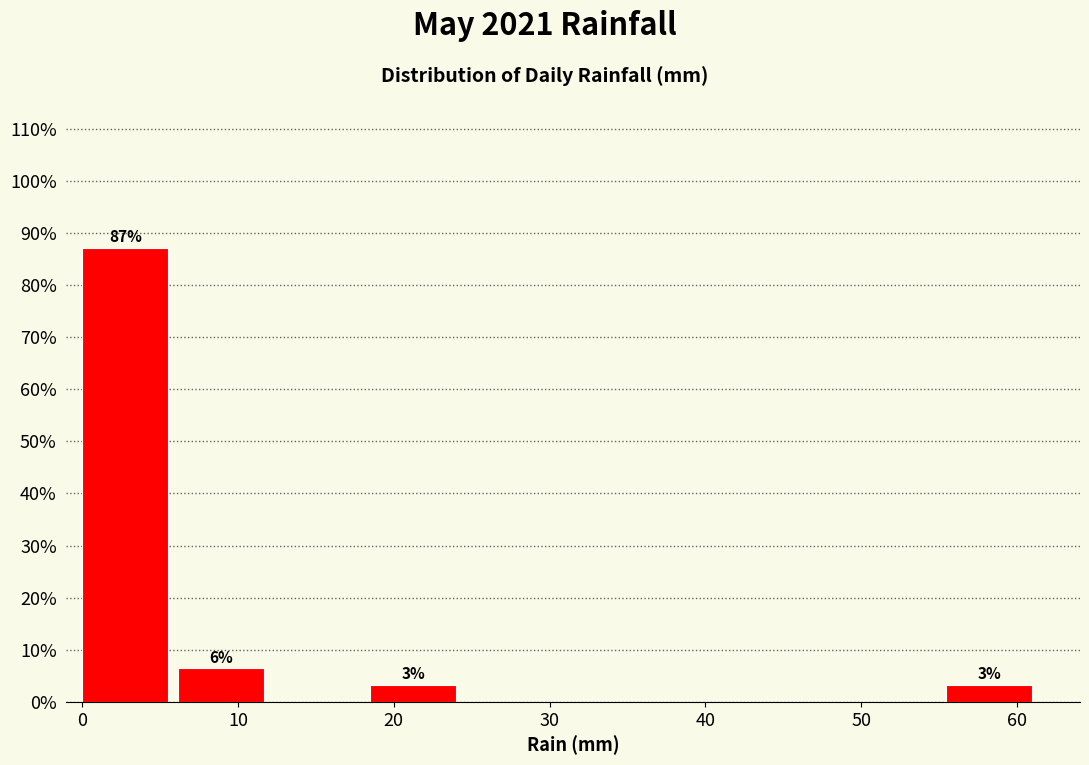

Which range on the x-axis has the tallest bar?

0 to 6